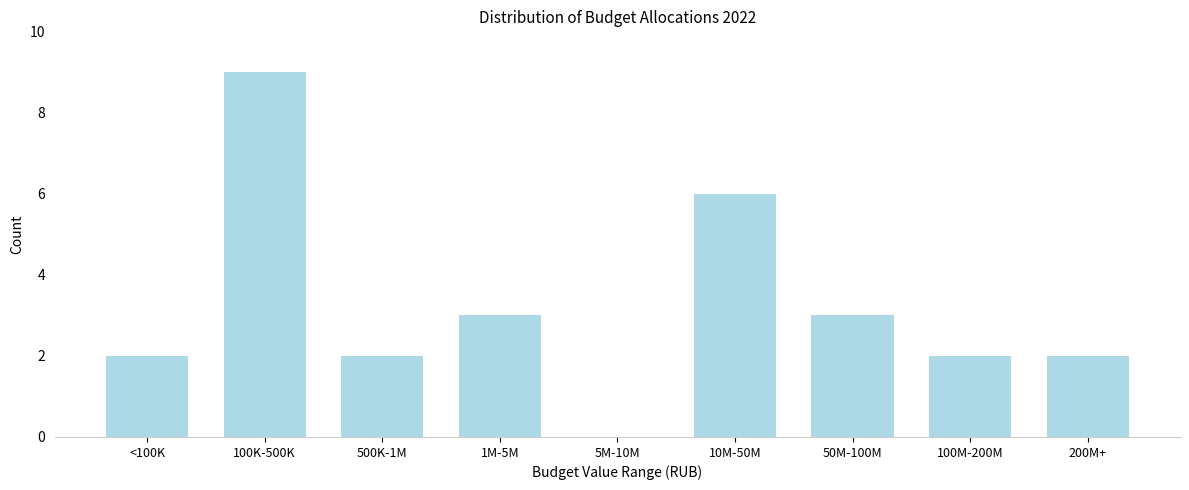

Reading right to left, what are all the values shown in this chart?

200M+=2	100M-200M=2	50M-100M=3	10M-50M=6	5M-10M=0	1M-5M=3	500K-1M=2	100K-500K=9	<100K=2